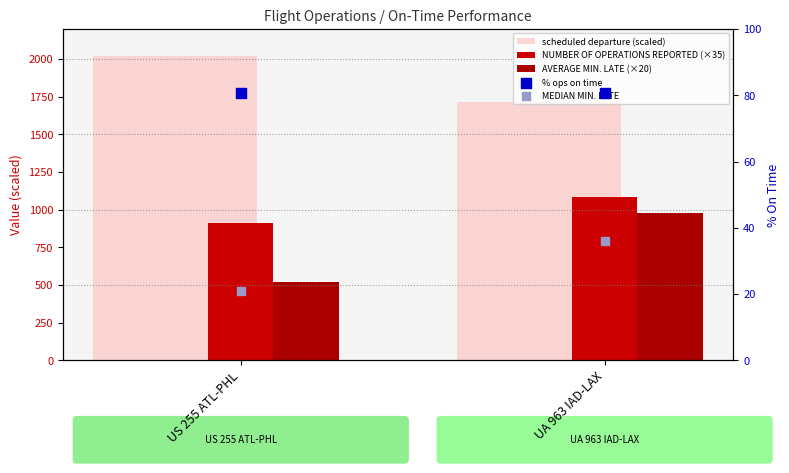

Which series has the largest Y range (max minus min)?

AVERAGE MIN. LATE (×20)